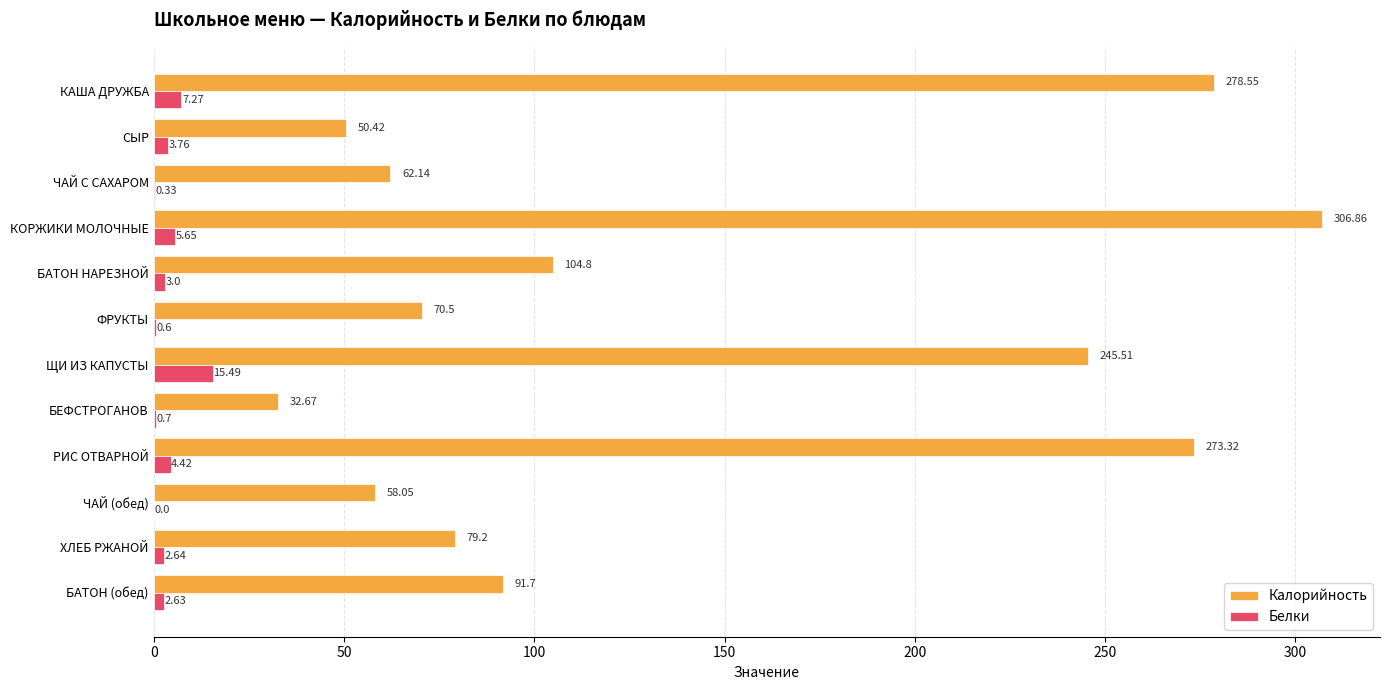

How many series are shown in this chart?

2